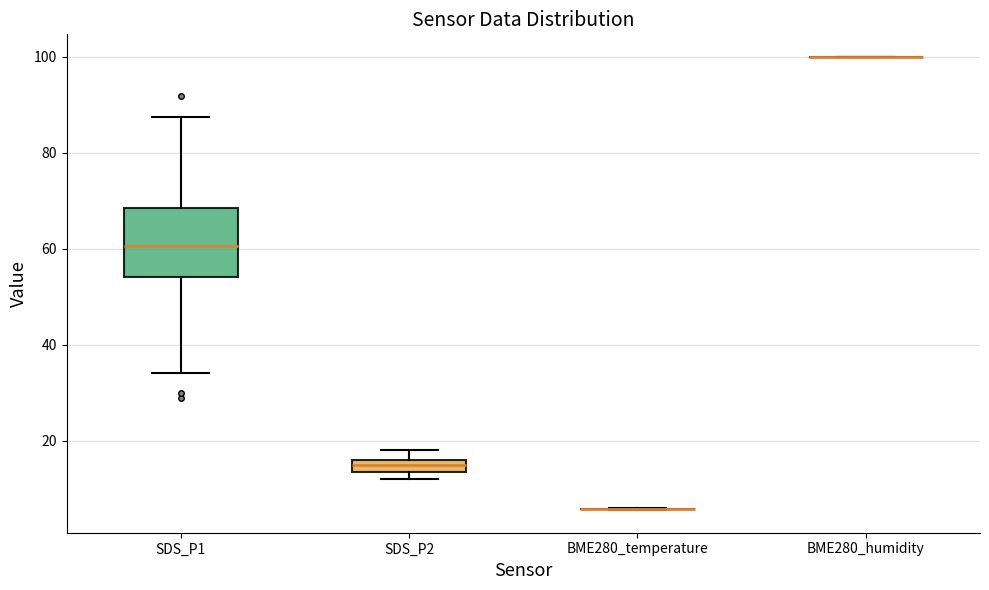

Which box is the tallest, from its lower edge to its upper edge?

SDS_P1